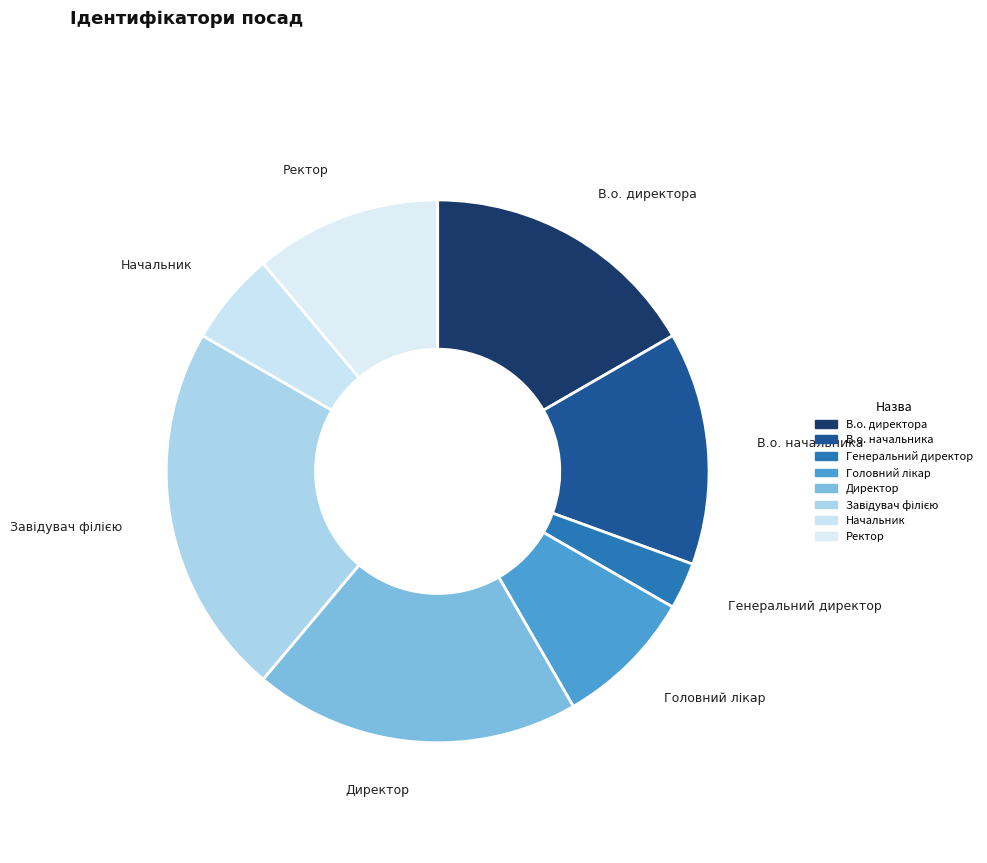

How many slices are in this pie chart?

8